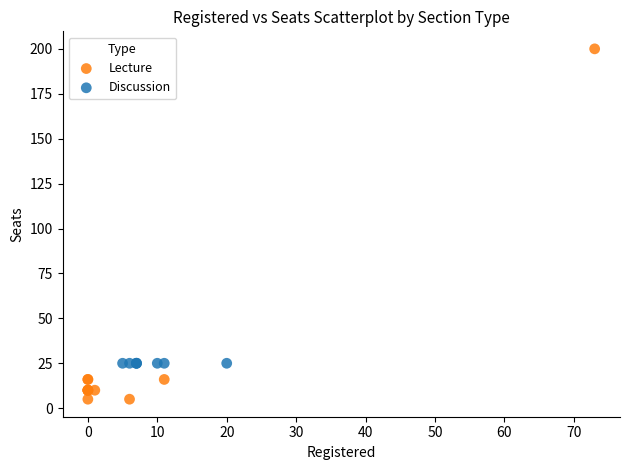

Which series contains the highest Y value?

Lecture